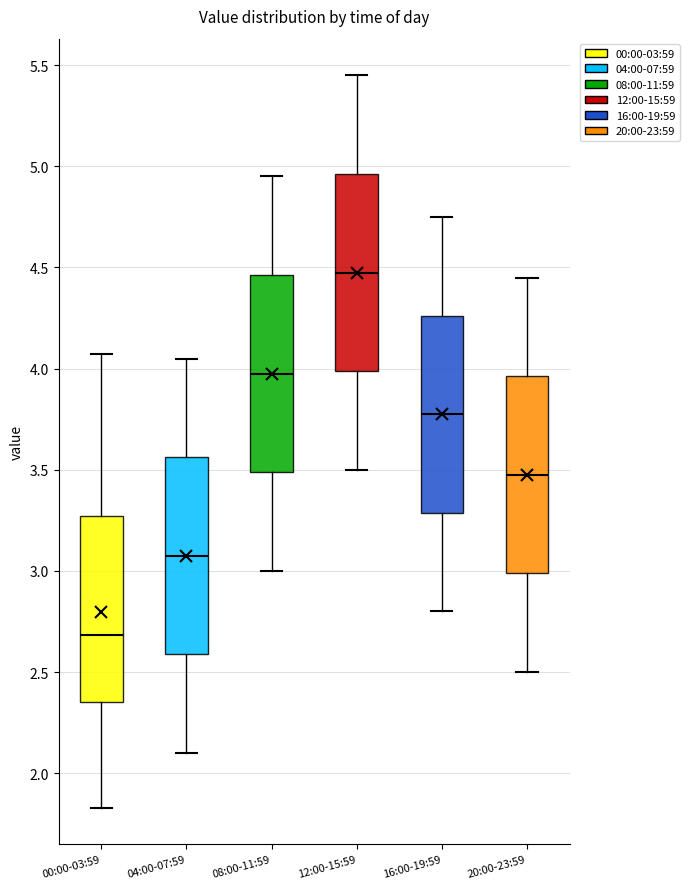

Reading left to right, read every box against the y-axis: the position of its median line, the range the box covers, and the ends of its whiskers. The values are not printed on the chart, so give them approximately, as read against the axis.

00:00-03:59: median 2.70, box 2.35 to 3.25, whiskers 1.85 to 4.05
04:00-07:59: median 3.10, box 2.60 to 3.55, whiskers 2.10 to 4.05
08:00-11:59: median 4.00, box 3.50 to 4.45, whiskers 3.00 to 4.95
12:00-15:59: median 4.50, box 4.00 to 4.95, whiskers 3.50 to 5.45
16:00-19:59: median 3.80, box 3.30 to 4.25, whiskers 2.80 to 4.75
20:00-23:59: median 3.50, box 3.00 to 3.95, whiskers 2.50 to 4.45